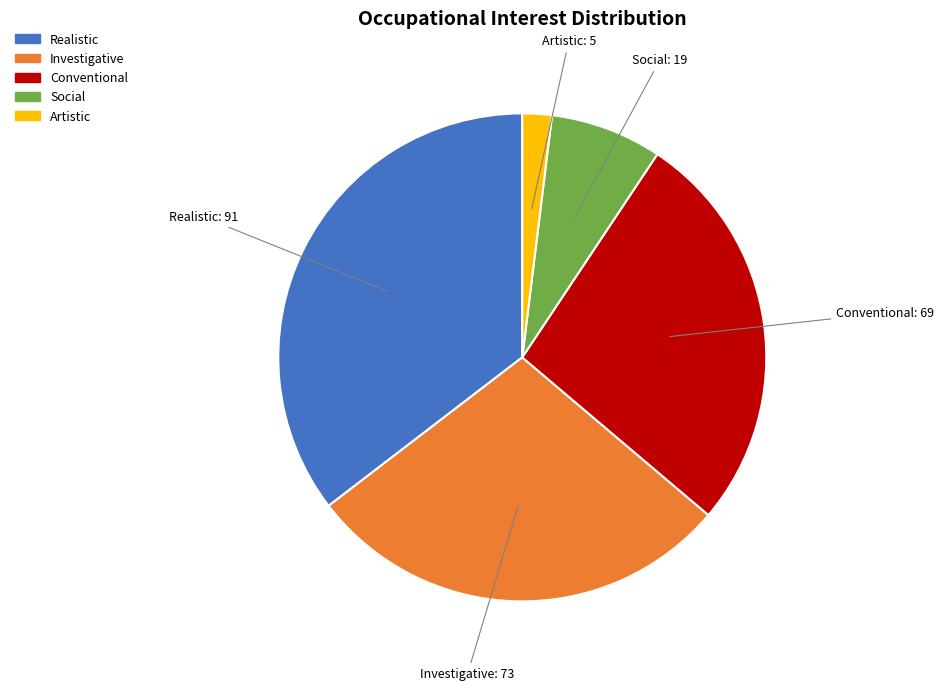

Is there any slice that represents more than half of the pie?

No